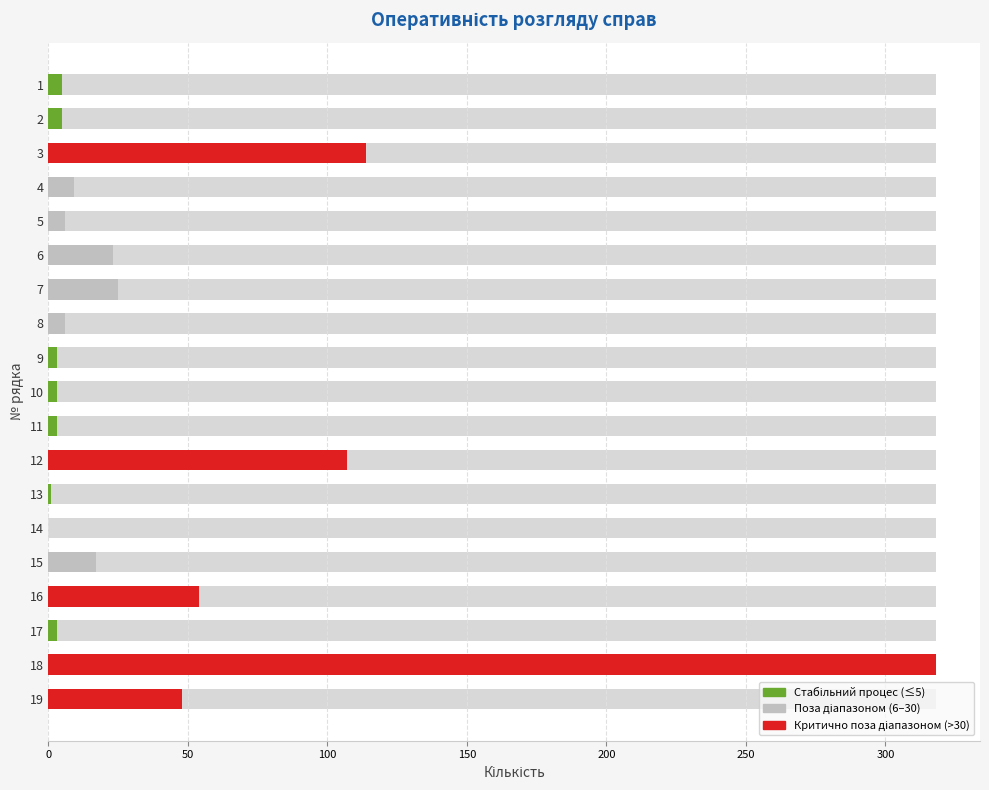

Rank the categories by value from highest to lowest.

18, 3, 12, 16, 19, 7, 6, 15, 4, 5, 8, 1, 2, 9, 10, 11, 17, 13, 14